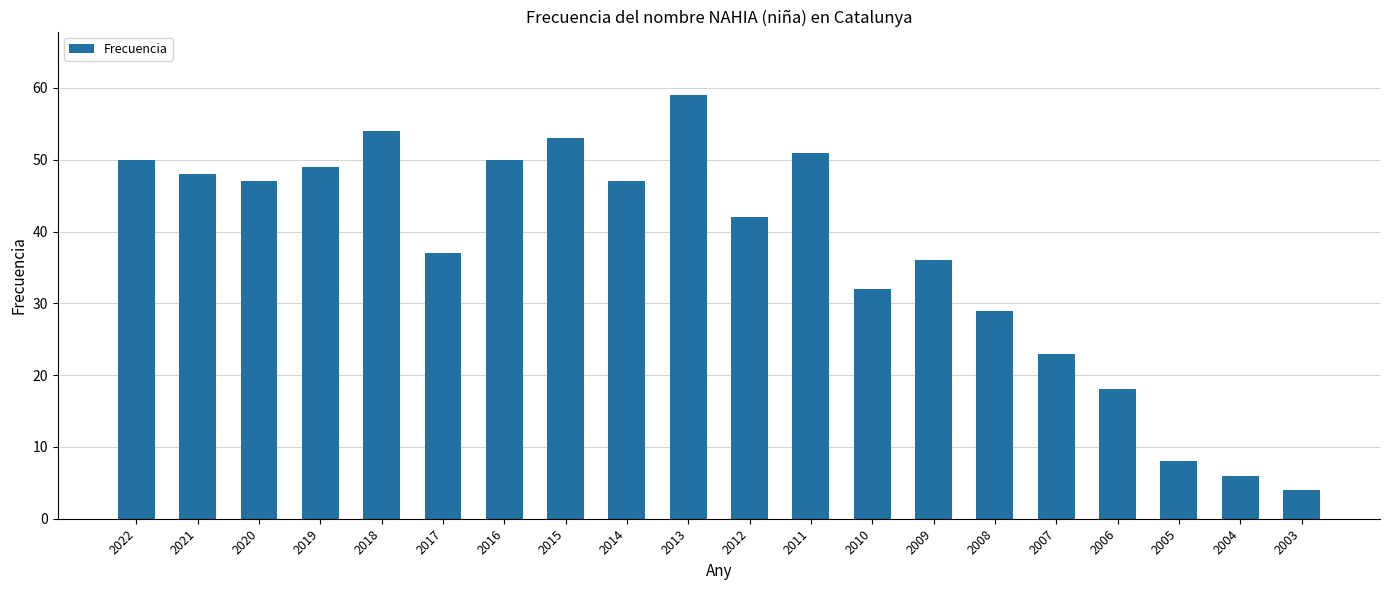

What is the change in value from 2013 to 2008?

-30